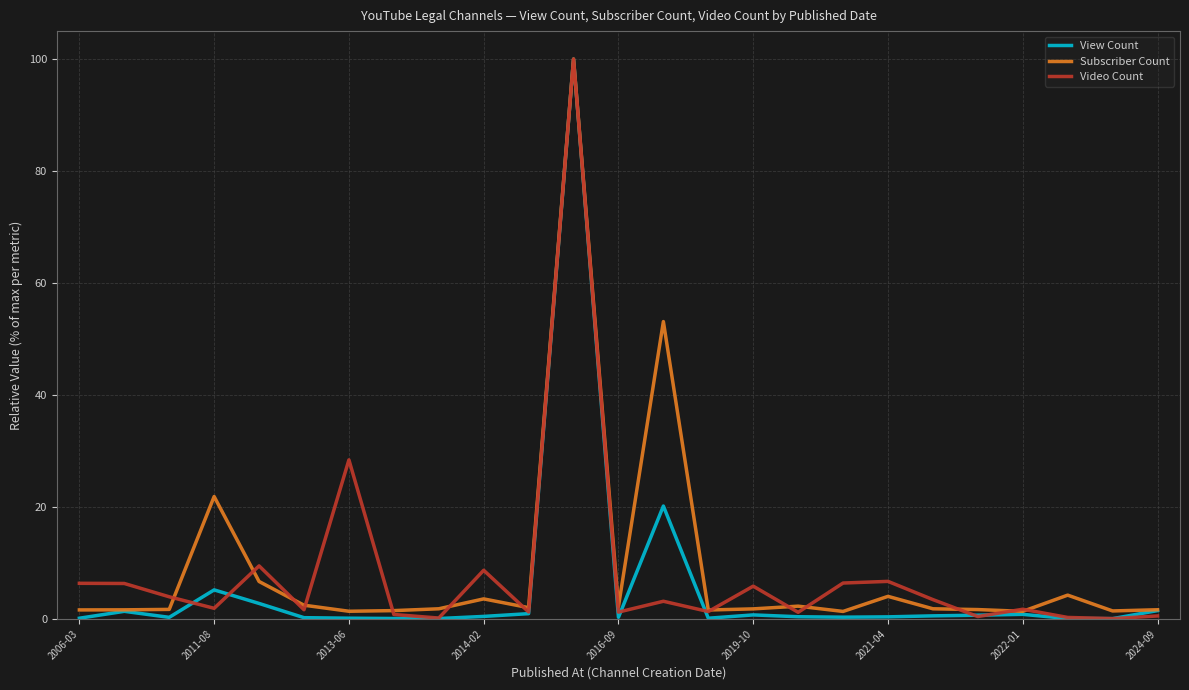

Which series has the widest spread of values?

View Count